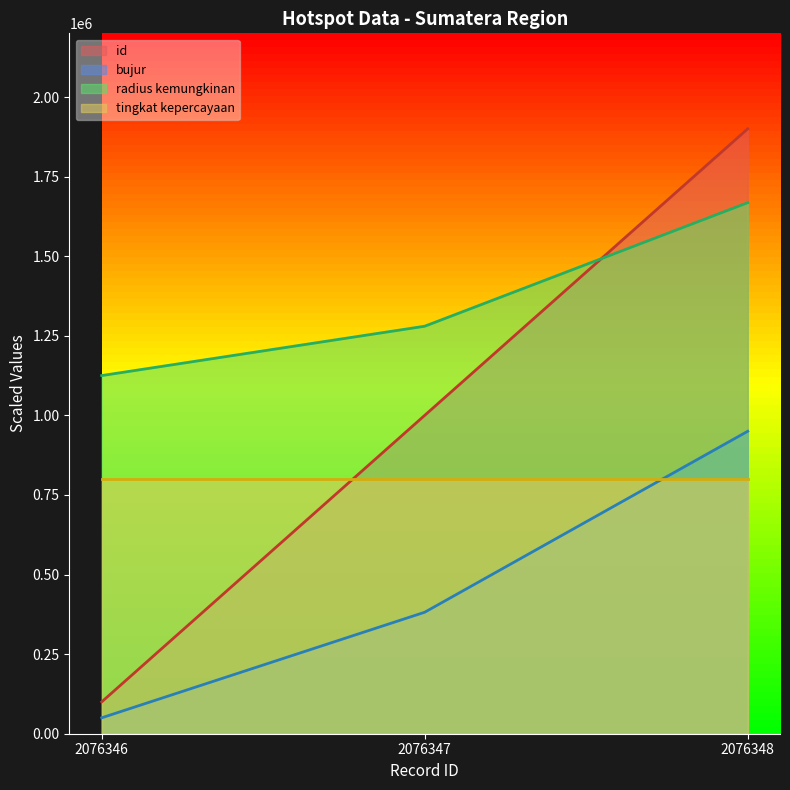

What is the value of the bujur point at the 2nd from the left?

381592.2